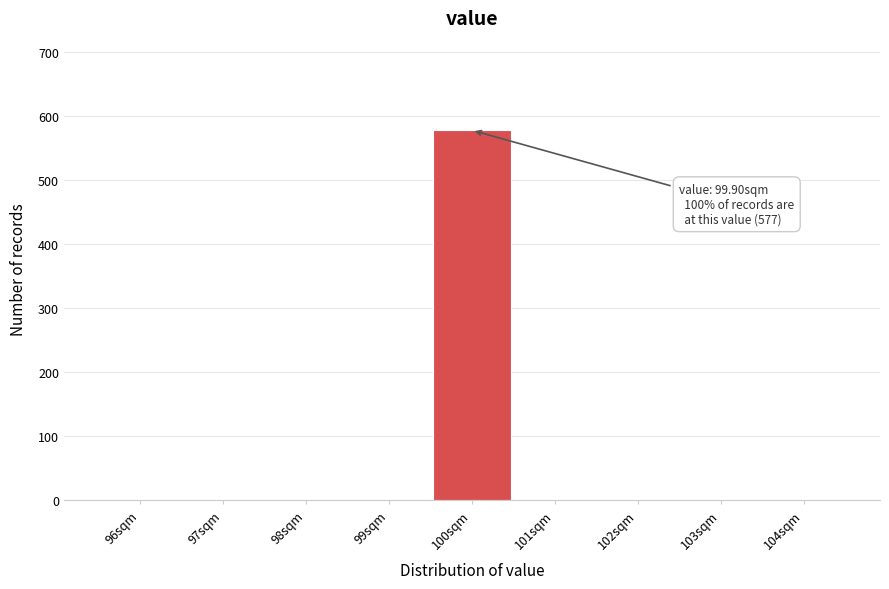

Over which range of the x-axis is the bar tallest?

99.5 to 100.5